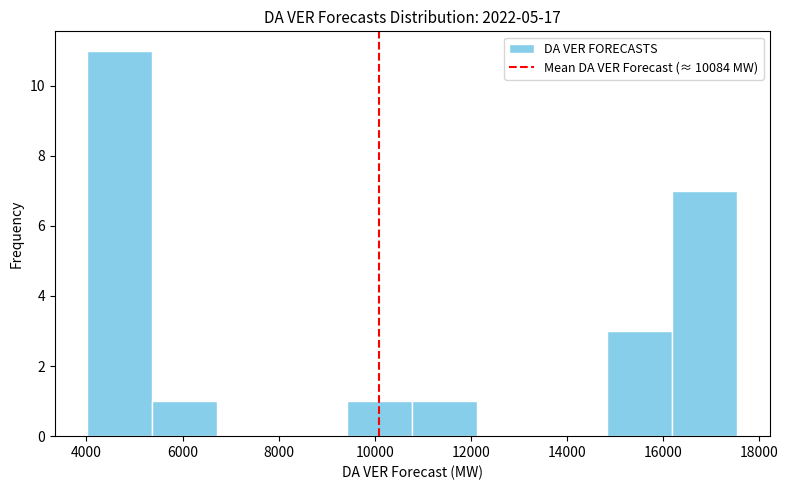

Over which range of the x-axis is the bar tallest?

4000 to 5400